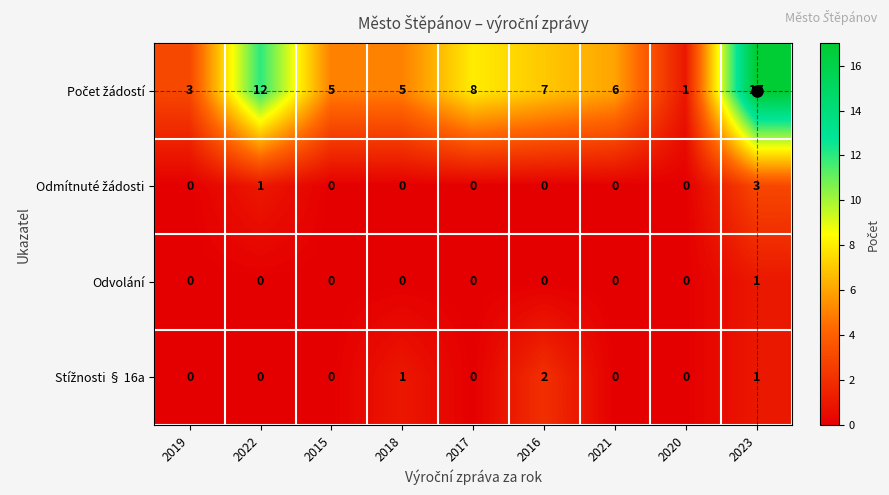

What is the total value across all series at 2022?

13